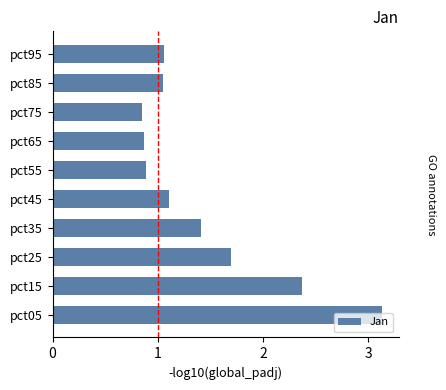

What is the greatest value displayed?

3.1